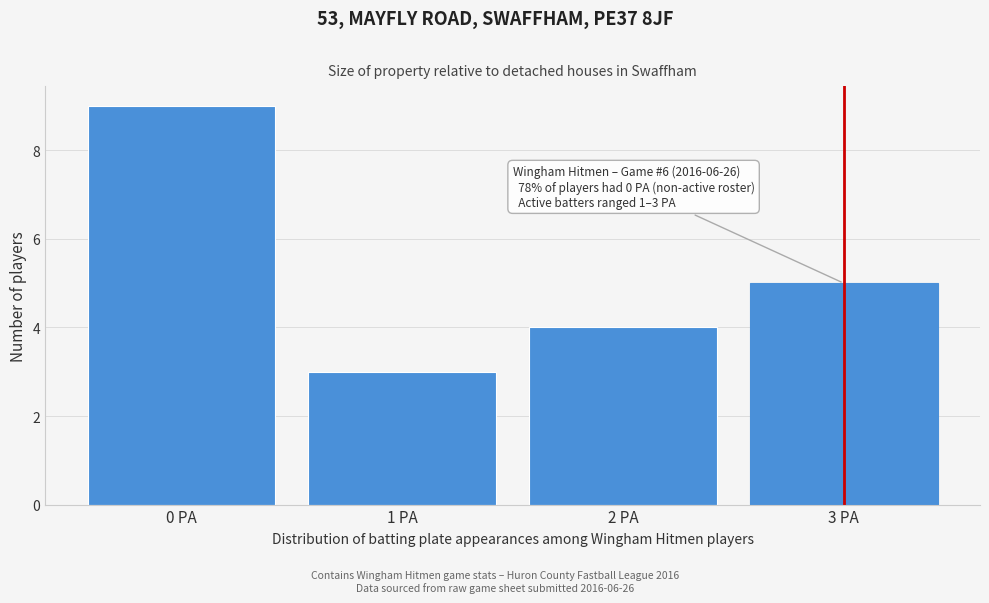

Over which range of the x-axis is the bar tallest?

-0.5 to 0.5